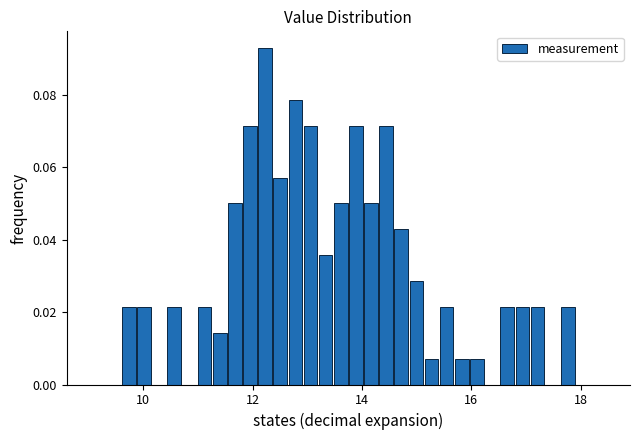

Read against the x-axis, roughly where is the centre of the tallest bar?

12.2